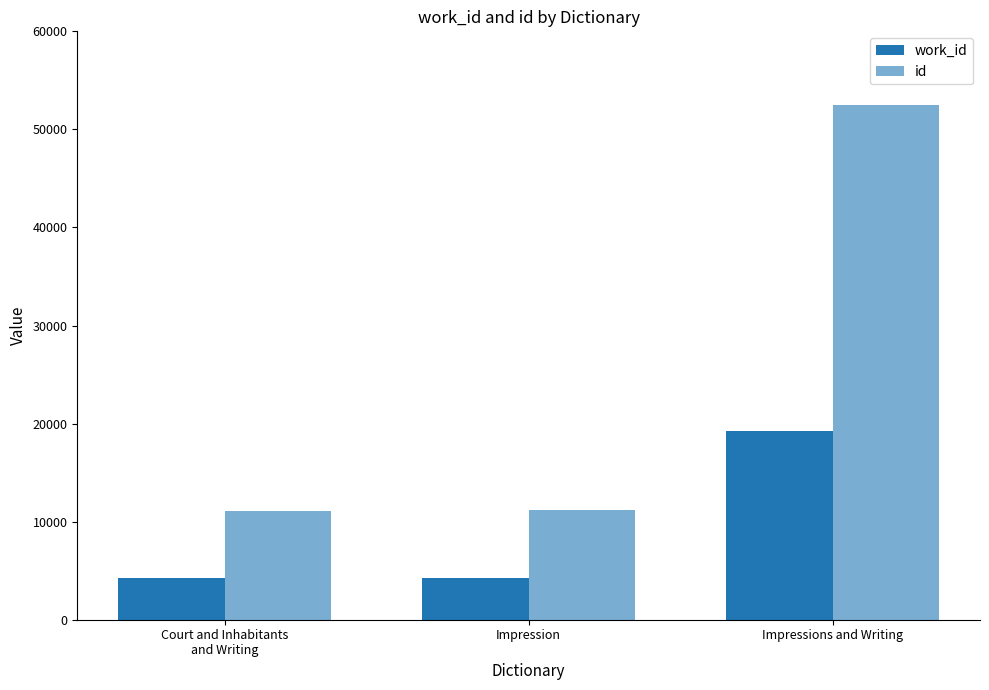

How many data points does each series have?

3